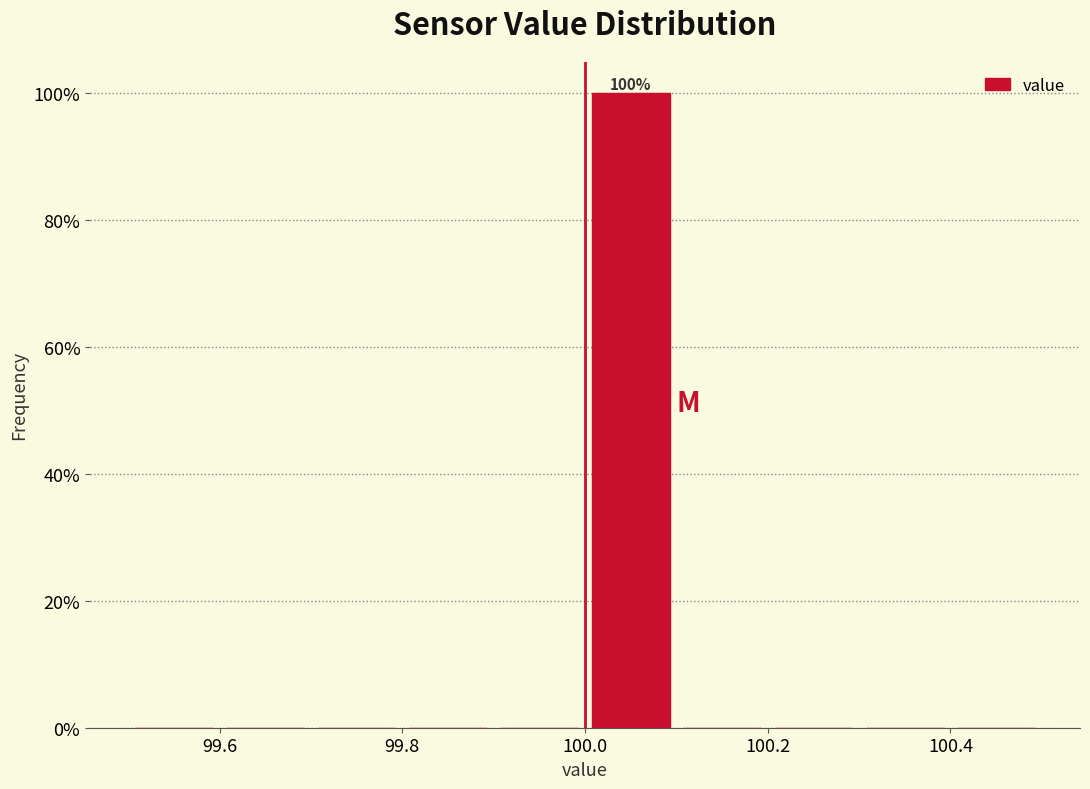

Over which range of the x-axis is the bar tallest?

100.0 to 100.1